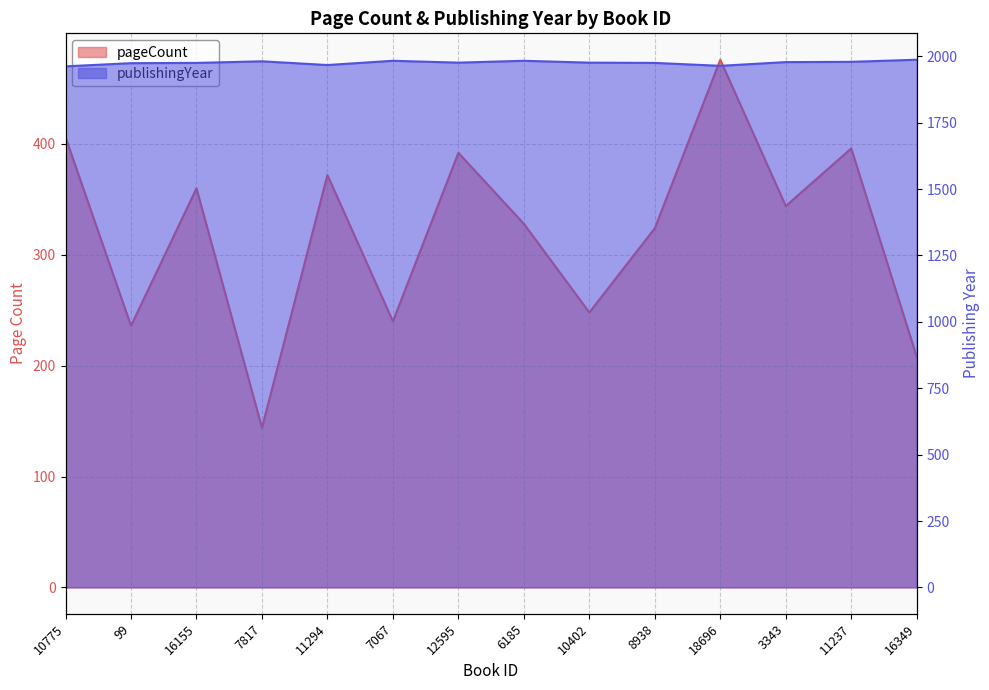

How many distinct data groups are displayed?

2